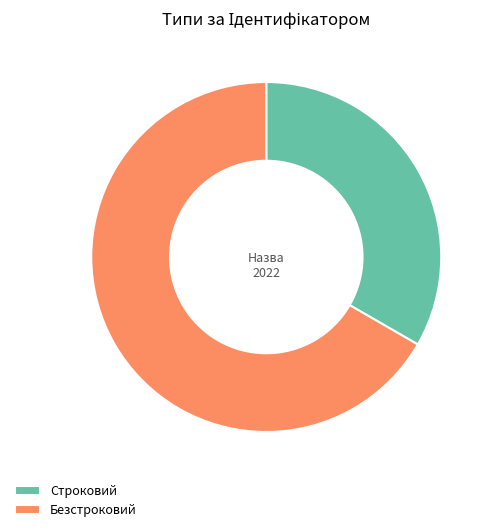

True or false: Безстроковий accounts for 73% of the total.

False